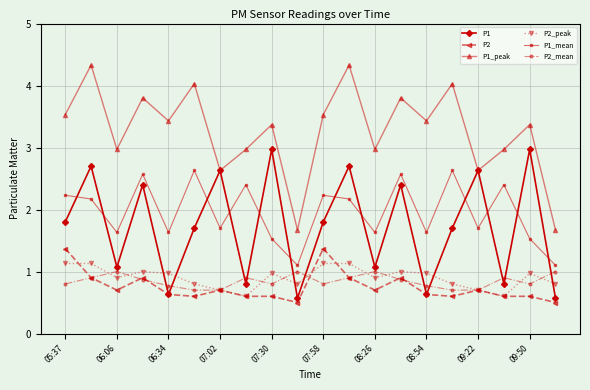

At how many categories does at least one series exceed 2?

18